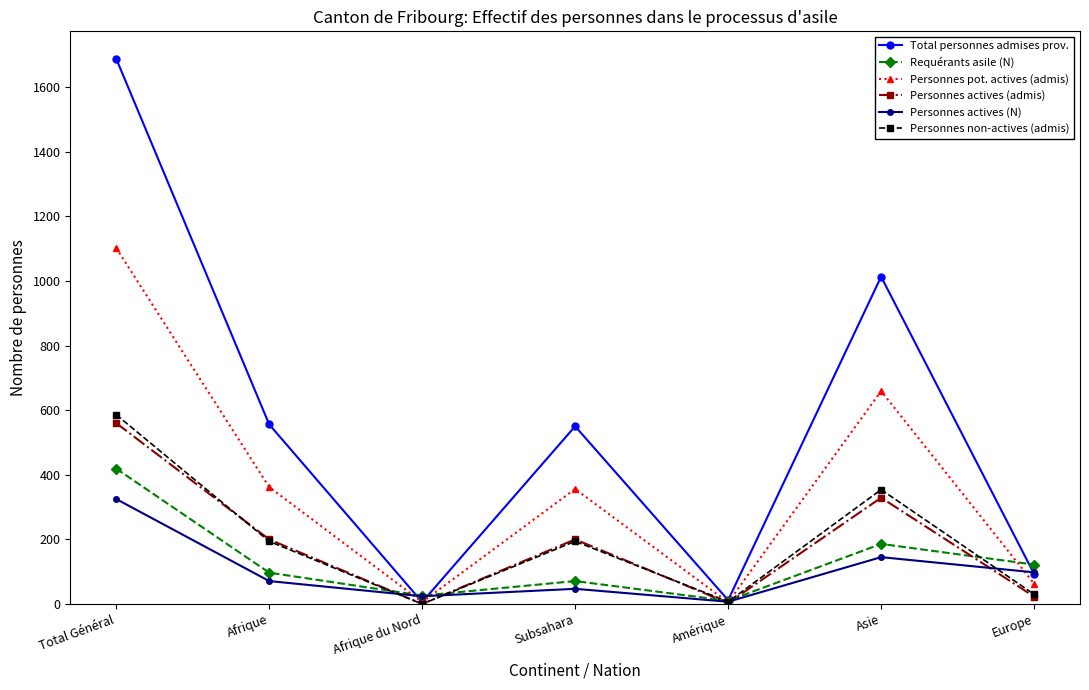

What is the highest value of the Personnes pot. actives (admis) series?

1102